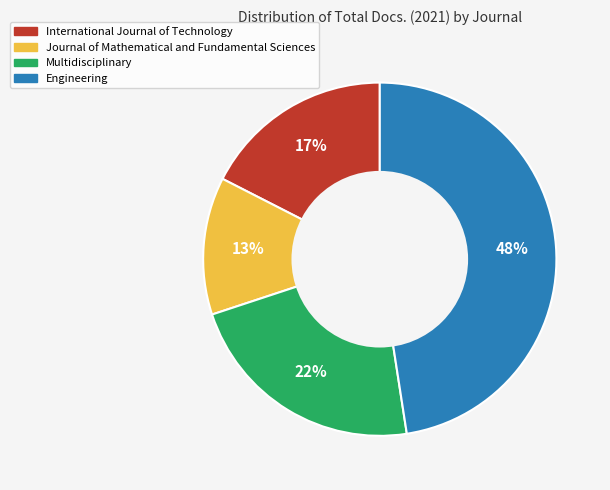

Is Engineering the majority of the pie?

No